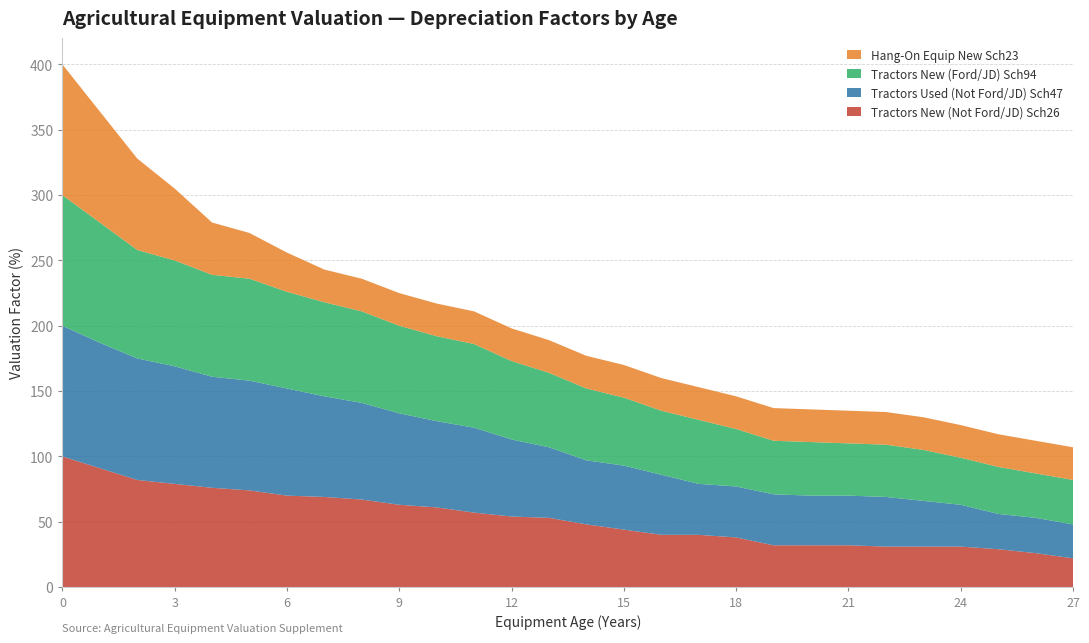

Reading left to right, what are all the values shown in this chart?

Tractors New (Not Ford/JD) Sch26: 100	91	82	79	76	74	70	69	67	63	61	57	54	53	48	44	40	40	38	32	32	32	31	31	31	29	26	22
Tractors Used (Not Ford/JD) Sch47: 100	96	93	90	85	84	82	77	74	70	66	65	59	54	49	49	46	39	39	39	38	38	38	35	32	27	27	26
Tractors New (Ford/JD) Sch94: 100	92	83	81	78	78	74	72	70	67	65	64	60	57	55	52	49	49	44	41	41	40	40	39	36	36	34	34
Hang-On Equip New Sch23: 100	85	70	55	40	35	30	25	25	25	25	25	25	25	25	25	25	25	25	25	25	25	25	25	25	25	25	25